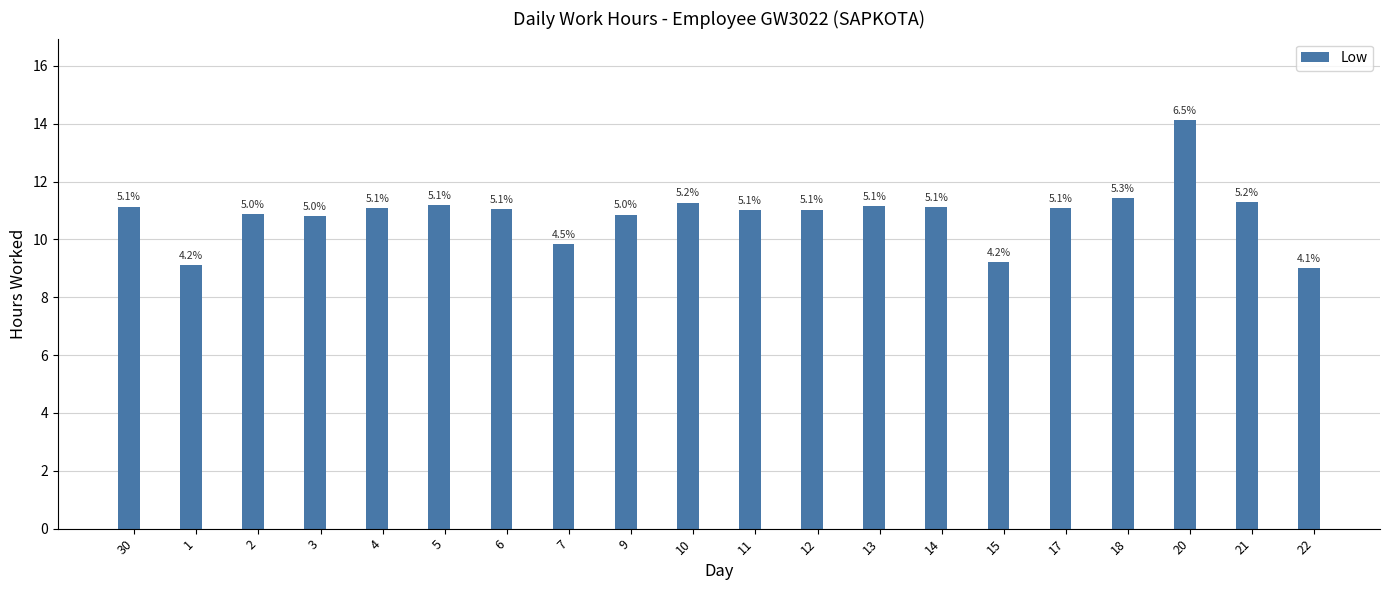

What is the difference between the values at 10 and 2?

0.4